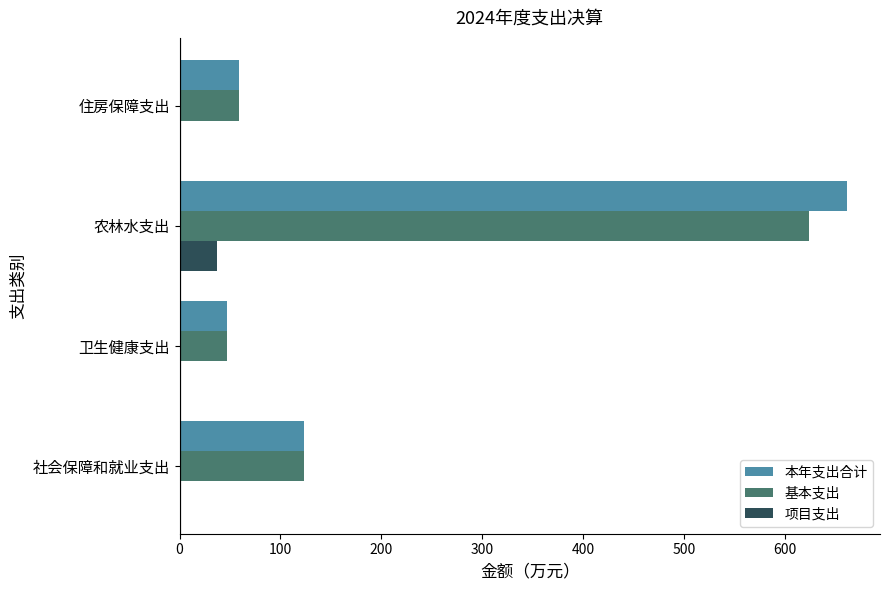

What are all the series names shown in the legend?

本年支出合计, 基本支出, 项目支出